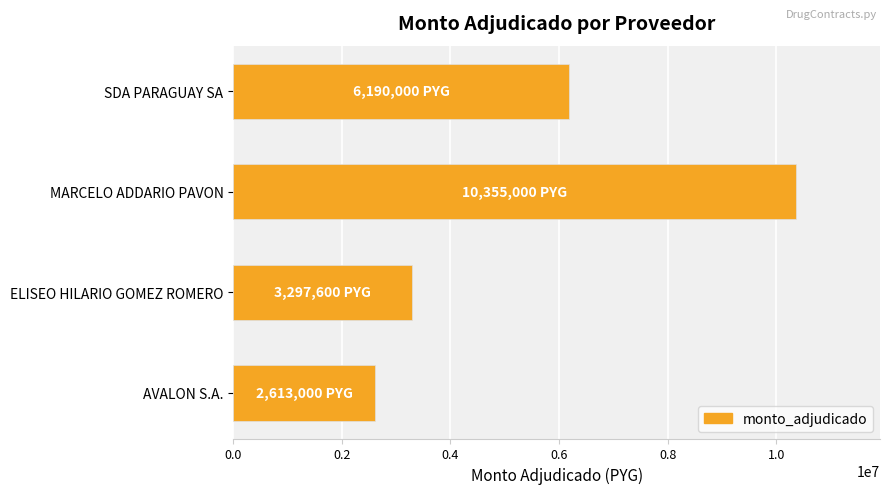

Rank the categories by value from lowest to highest.

AVALON S.A., ELISEO HILARIO GOMEZ ROMERO, SDA PARAGUAY SA, MARCELO ADDARIO PAVON